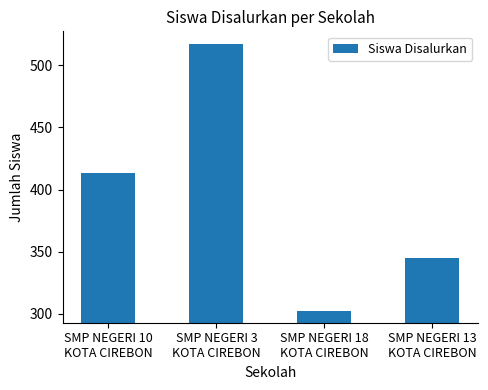

What is the change in value from SMP NEGERI 3
KOTA CIREBON to SMP NEGERI 18
KOTA CIREBON?

-215